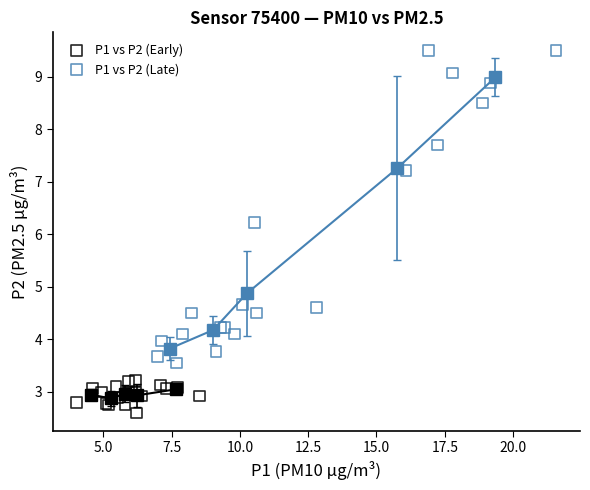

Which series contains the highest Y value?

P1 vs P2 (Late)